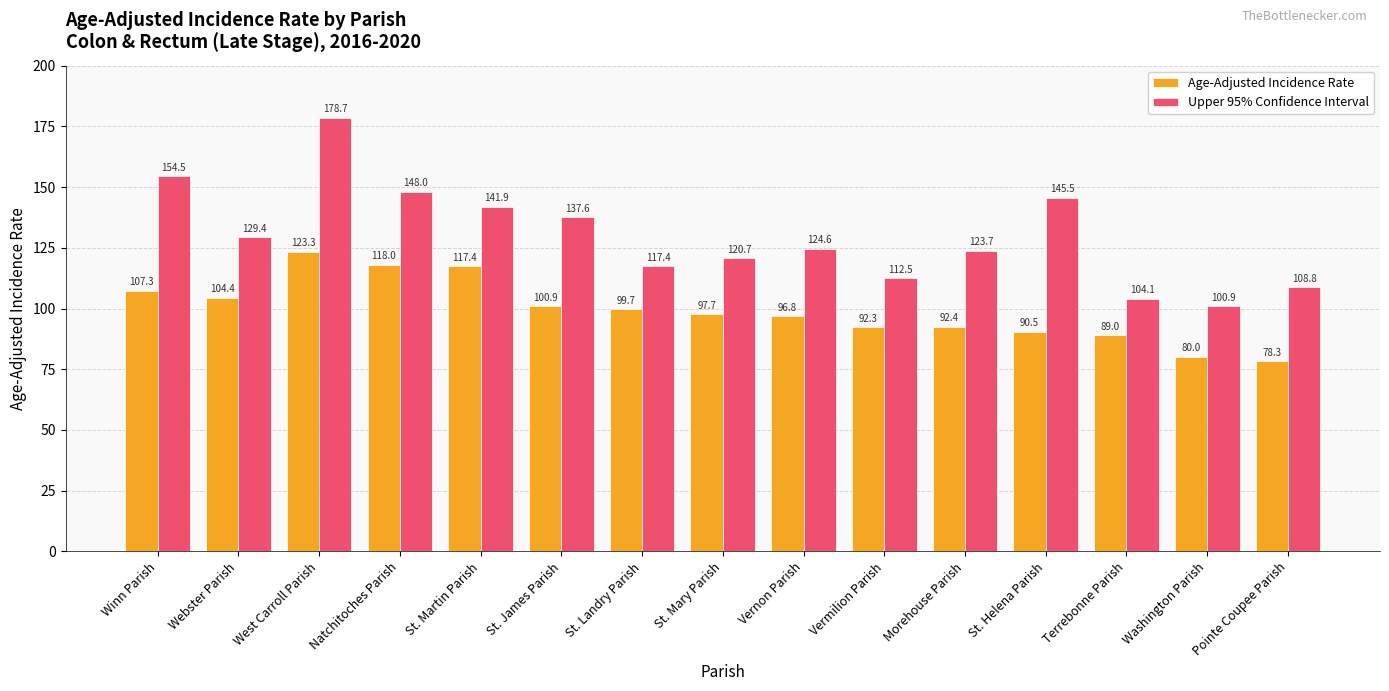

Reading left to right, transcribe all the data shown in this chart.

Age-Adjusted Incidence Rate: 107.3	104.4	123.3	118.0	117.4	100.9	99.7	97.7	96.8	92.3	92.4	90.5	89.0	80.0	78.3
Upper 95% Confidence Interval: 154.5	129.4	178.7	148.0	141.9	137.6	117.4	120.7	124.6	112.5	123.7	145.5	104.1	100.9	108.8